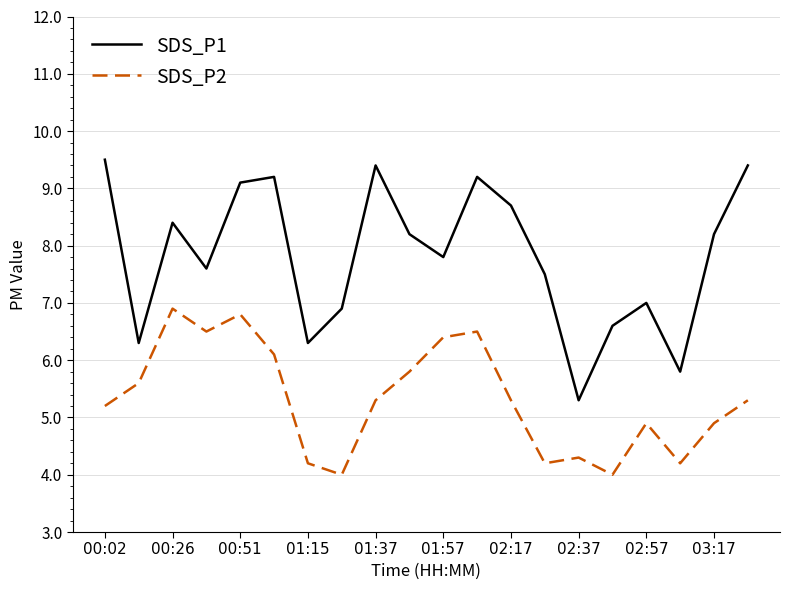

Does the chart display data point markers on the line(s)?

No